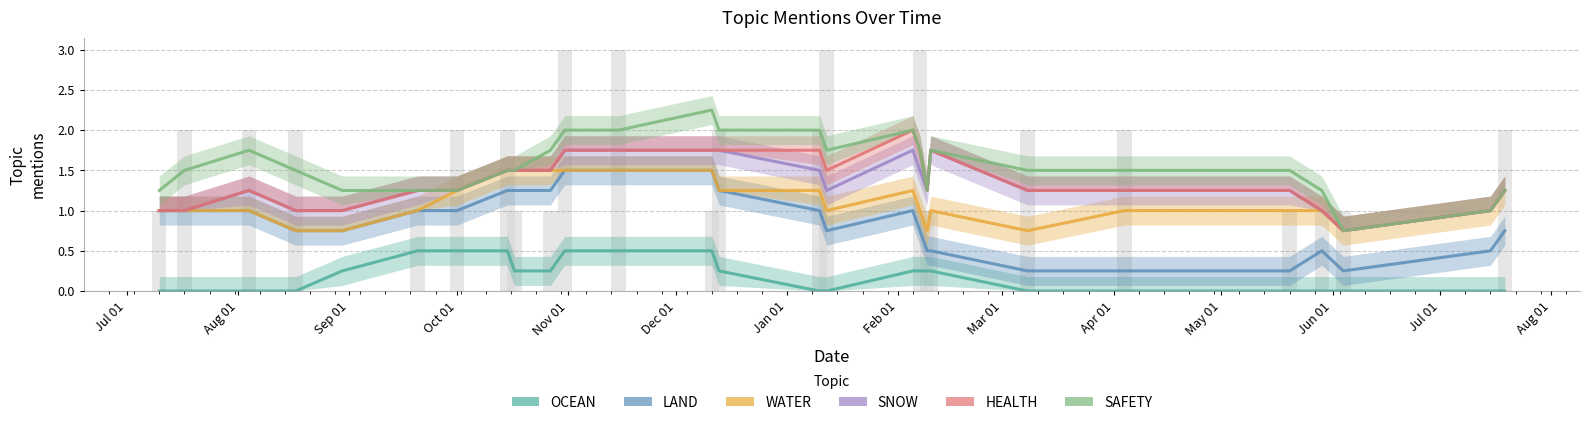

What are all the series names shown in the legend?

OCEAN, LAND, WATER, SNOW, HEALTH, SAFETY